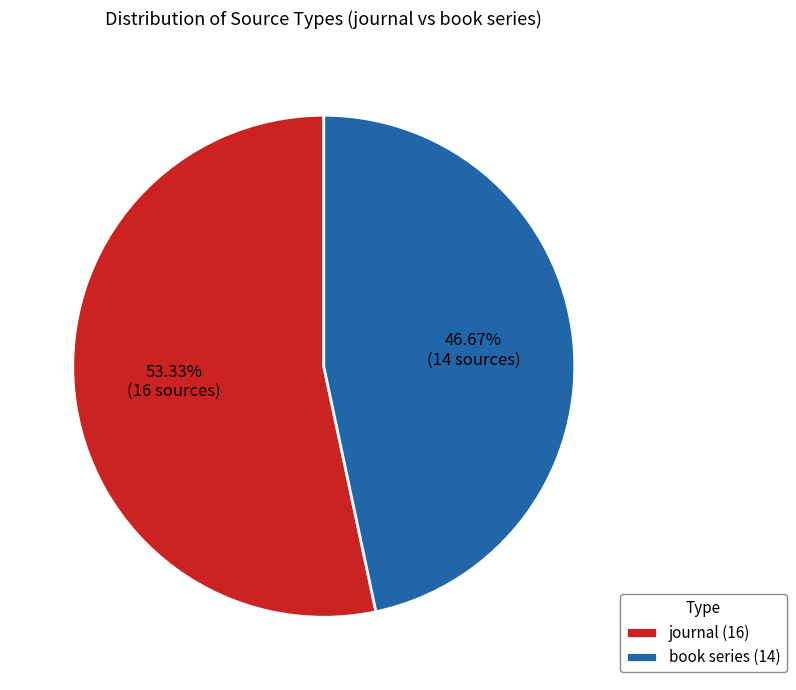

Is there any slice that represents more than half of the pie?

Yes